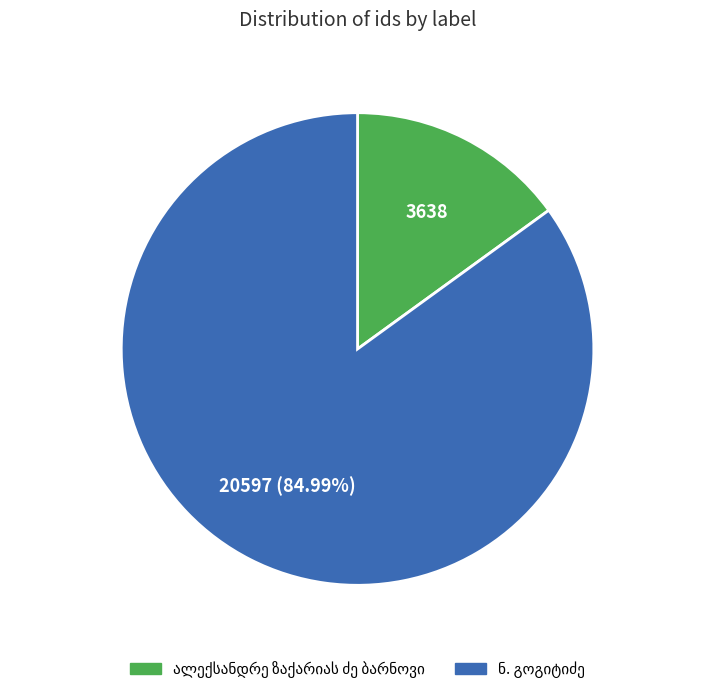

Does any single category account for the majority?

Yes